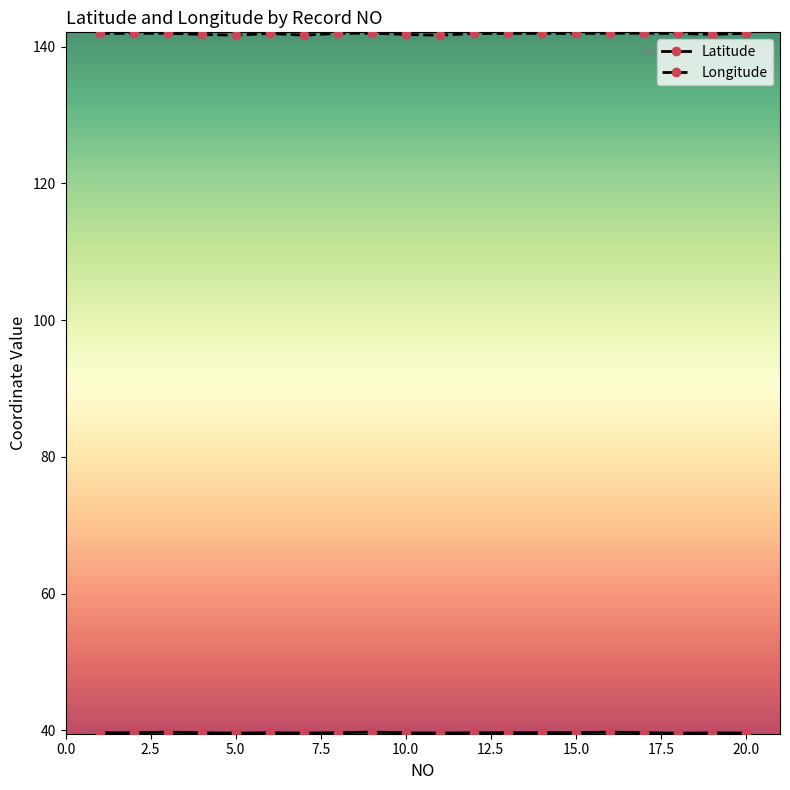

What is the greatest value displayed?

142.0